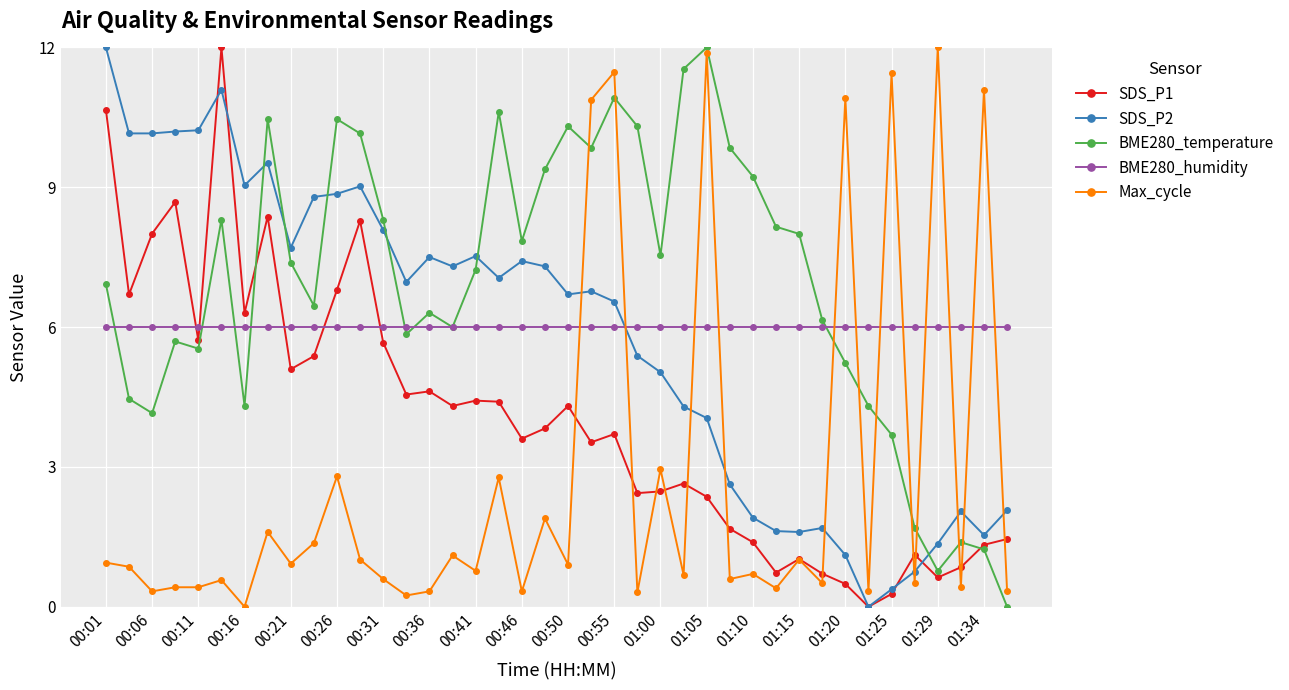

True or false: BME280_humidity and Max_cycle intersect in this chart.

True